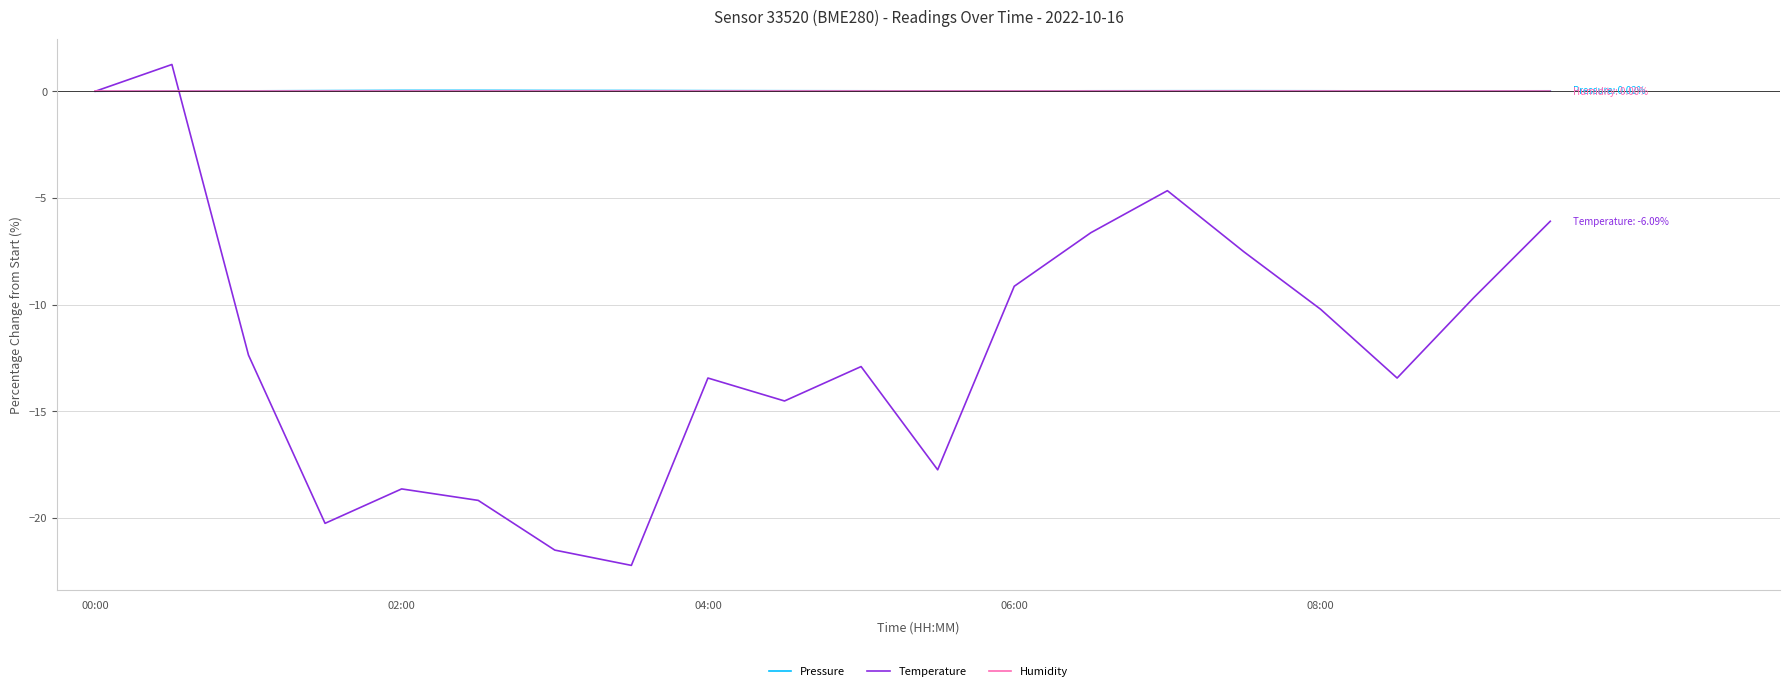

What is the minimum value shown in the chart?

-22.2